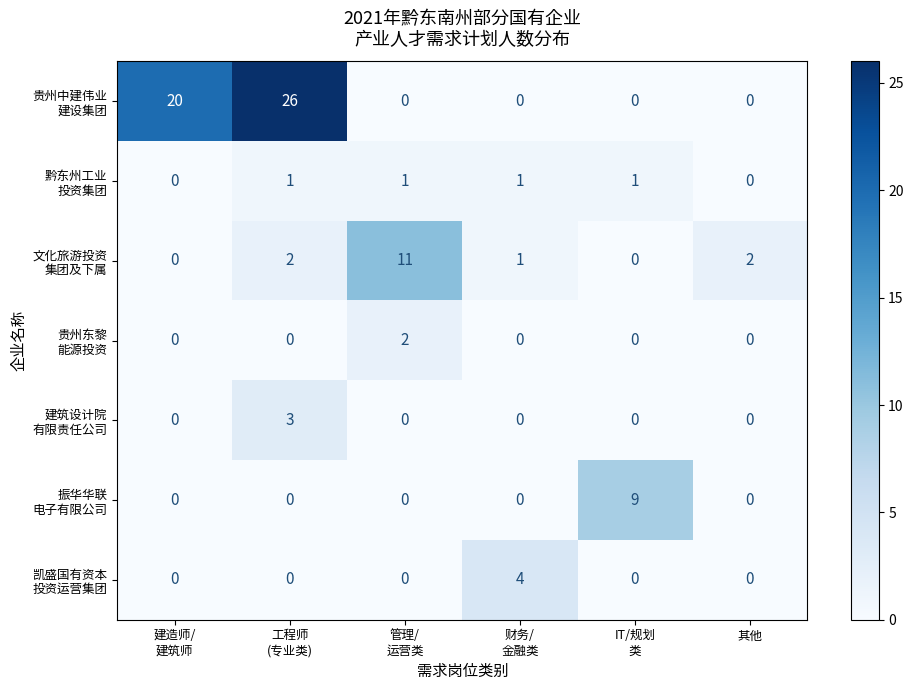

At how many categories does at least one series exceed 13?

2